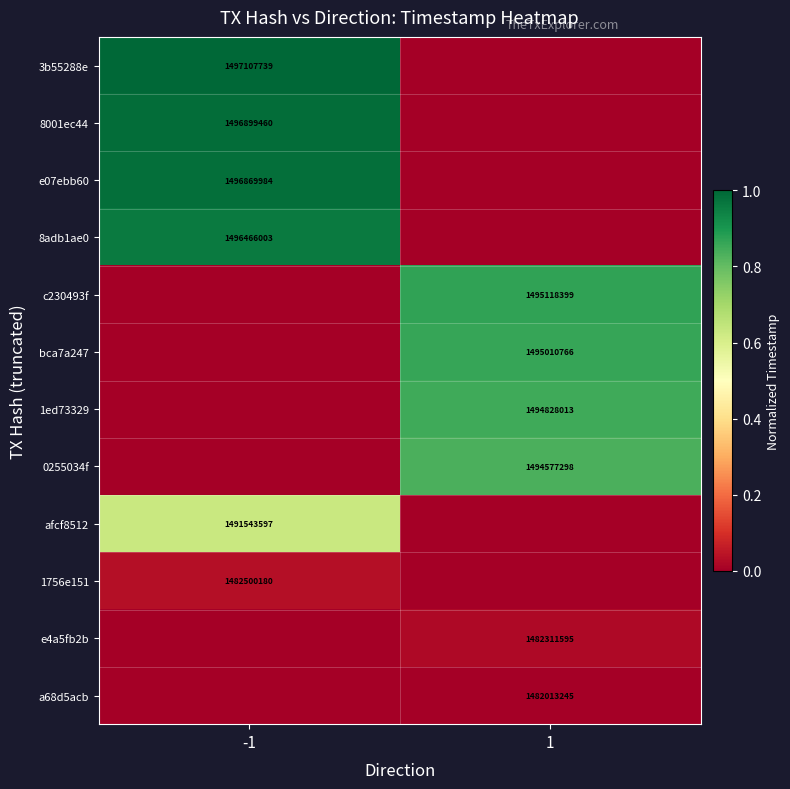

At 1, list the series in order from largest to smallest.

c230493f, bca7a247, 1ed73329, 0255034f, e4a5fb2b, a68d5acb, 3b55288e, 8001ec44, e07ebb60, 8adb1ae0, afcf8512, 1756e151